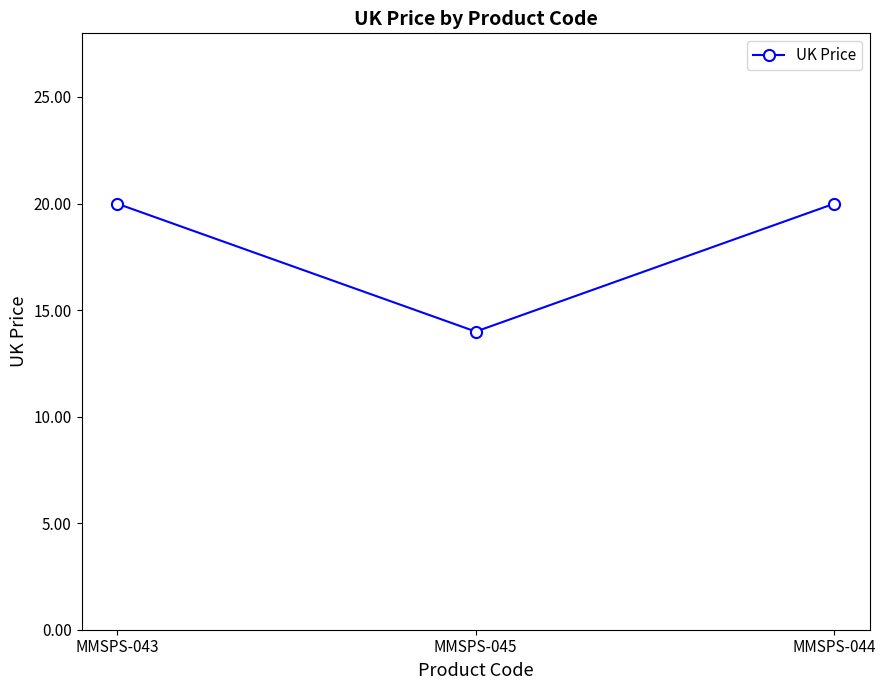

Which has a higher value, MMSPS-045 or MMSPS-044?

MMSPS-044